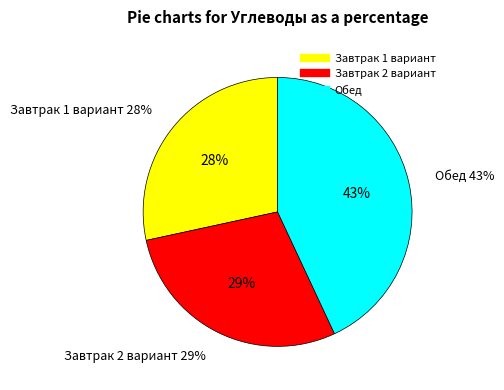

To the nearest percent, what is the difference between the largest and smallest slice percentages?

15%